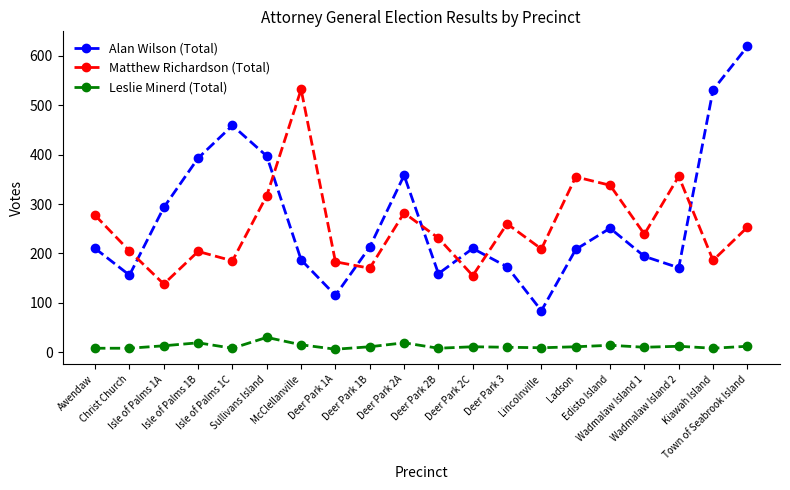

What is the approximate value of Leslie Minerd (Total) at Christ Church?

8